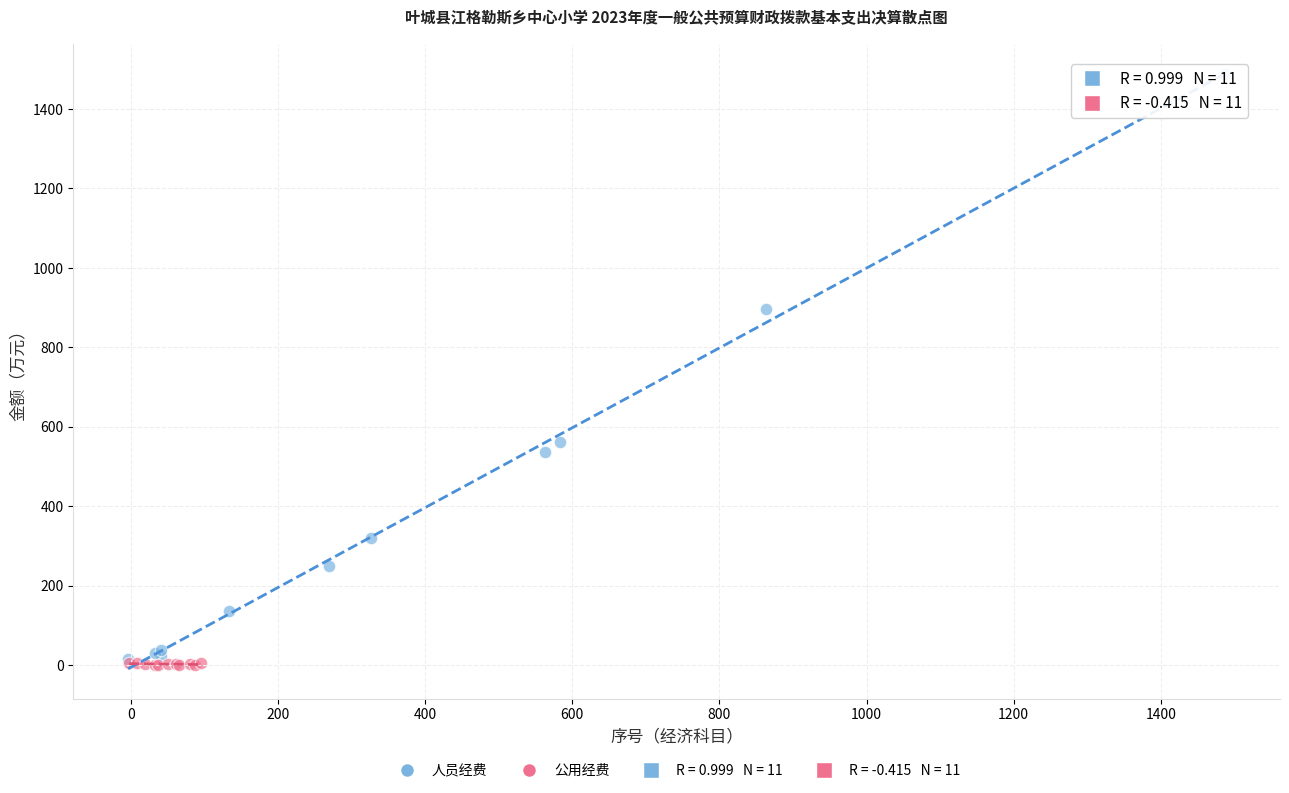

Which series reaches the minimum Y coordinate?

公用经费